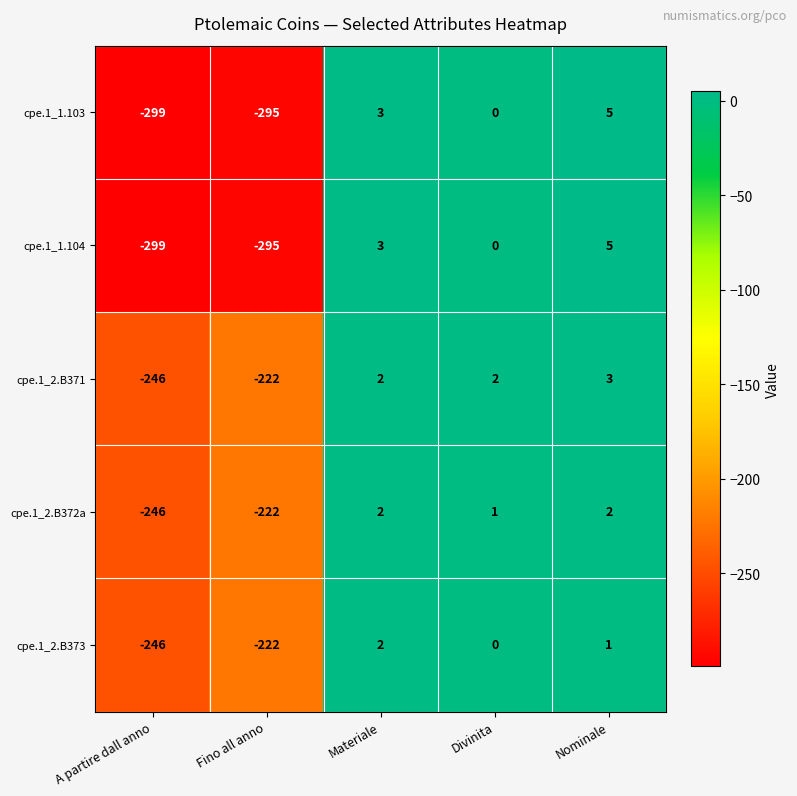

What is the greatest value displayed?

5